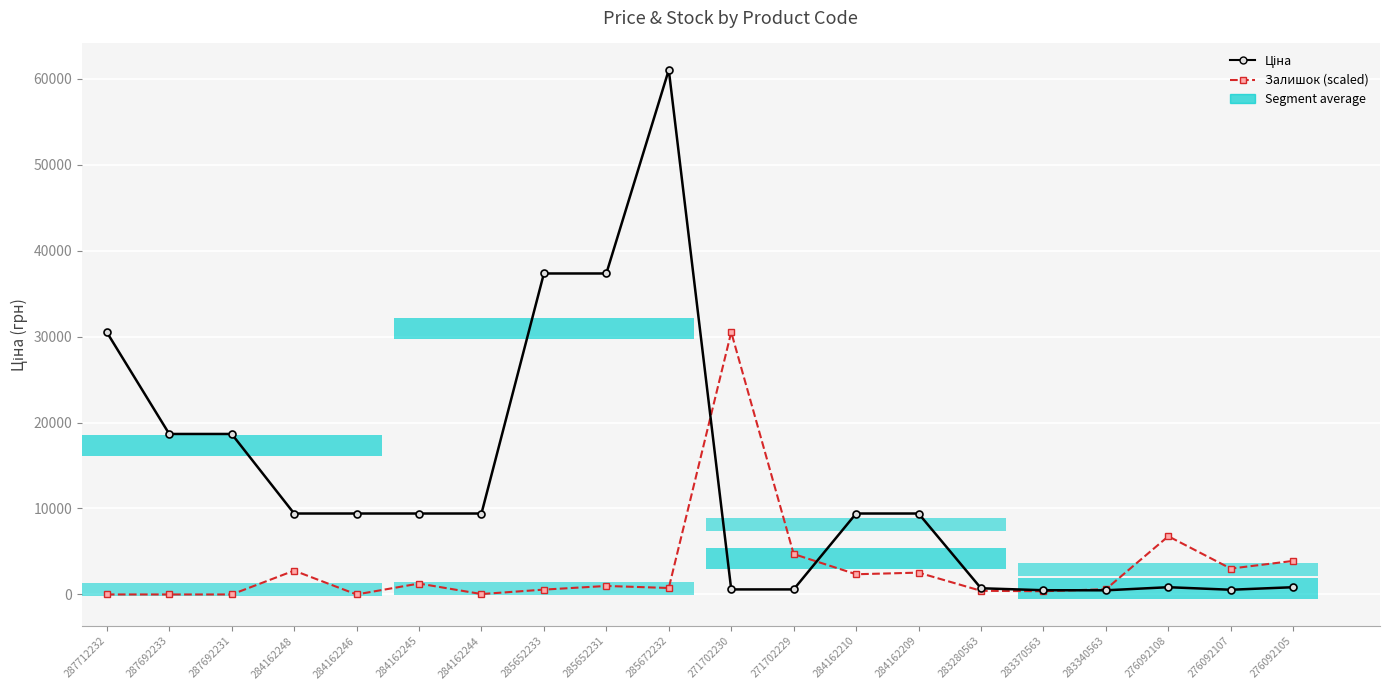

What is the label of the 16th bar from the right?

284162246